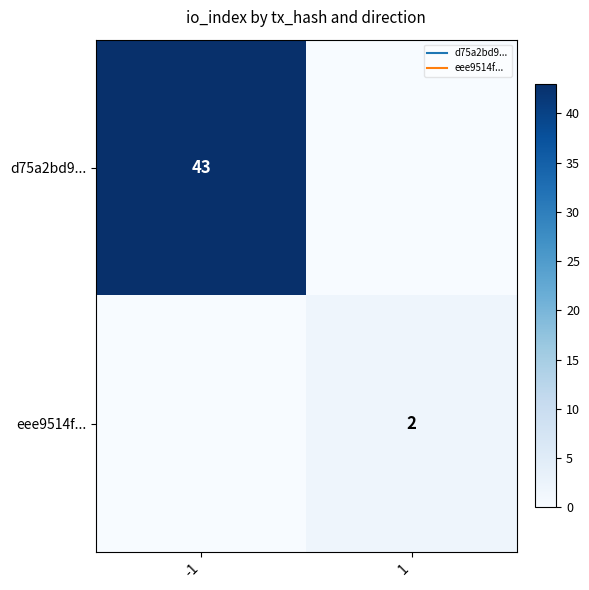

List the series in order of their overall mean, highest first.

d75a2bd9..., eee9514f...